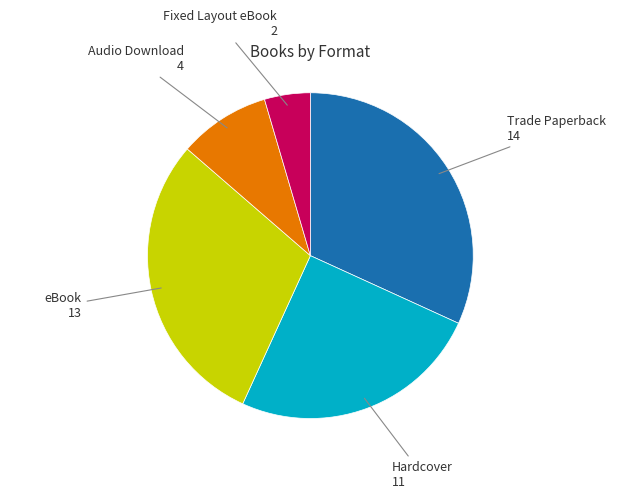

Is there a majority slice in this chart?

No